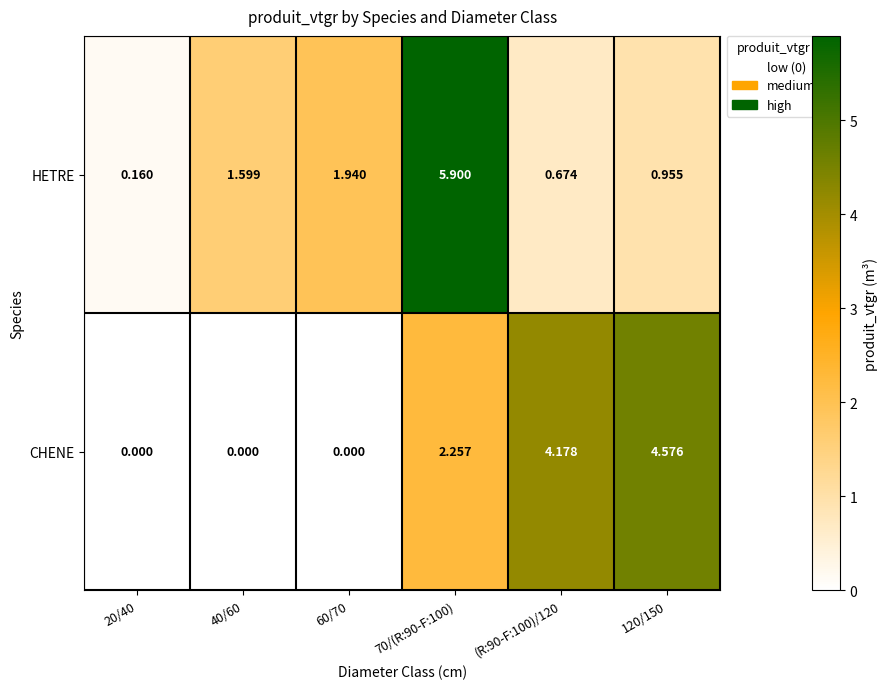

Between 40/60 and 120/150, which series saw the biggest shift?

CHENE